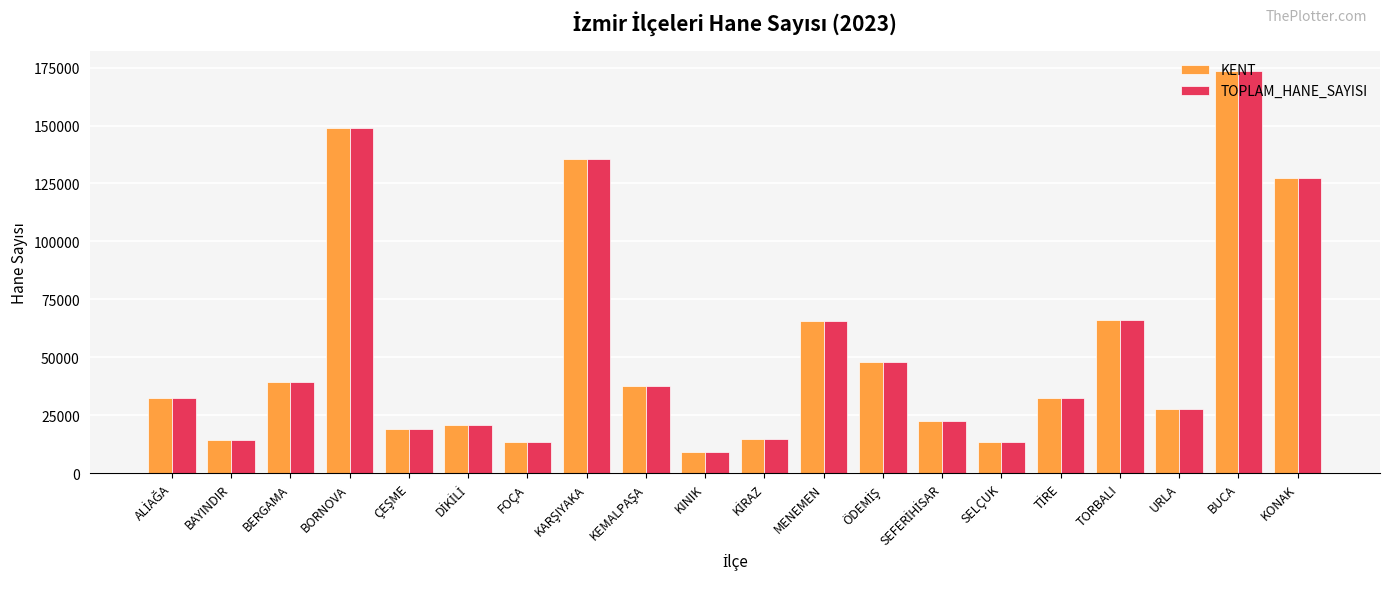

What is the total value across all series at BERGAMA?

78990